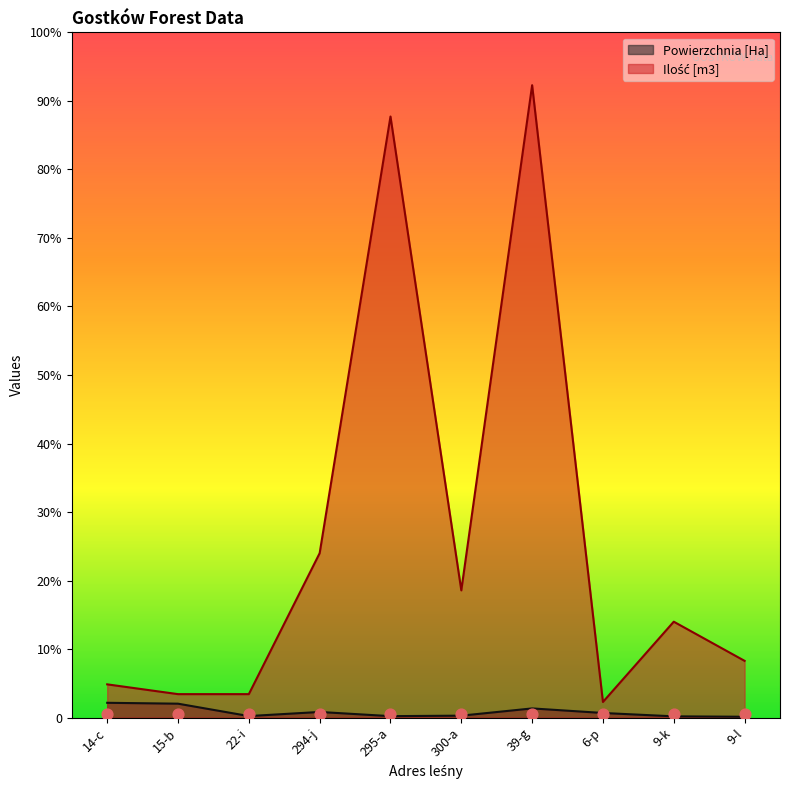

Which series has the largest total across all categories?

Ilość [m3]